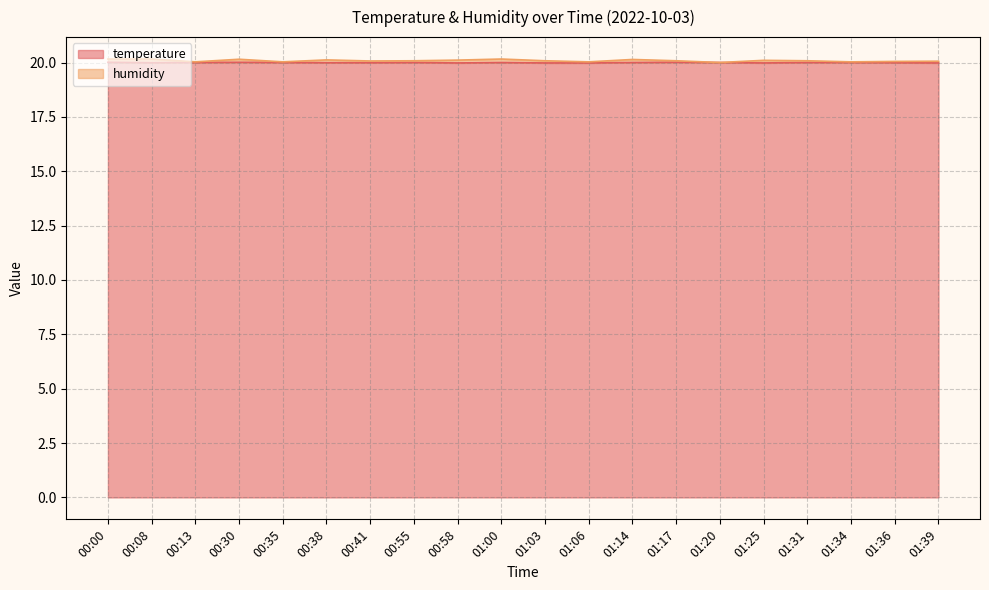

How many values are below 20?

9